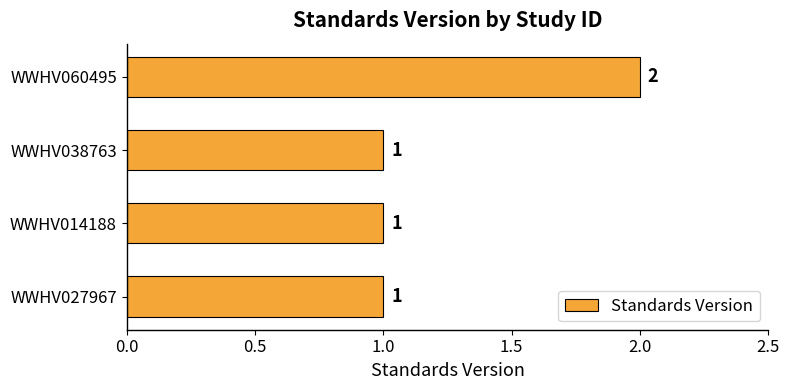

The value at WWHV014188 is 2. True or false?

False